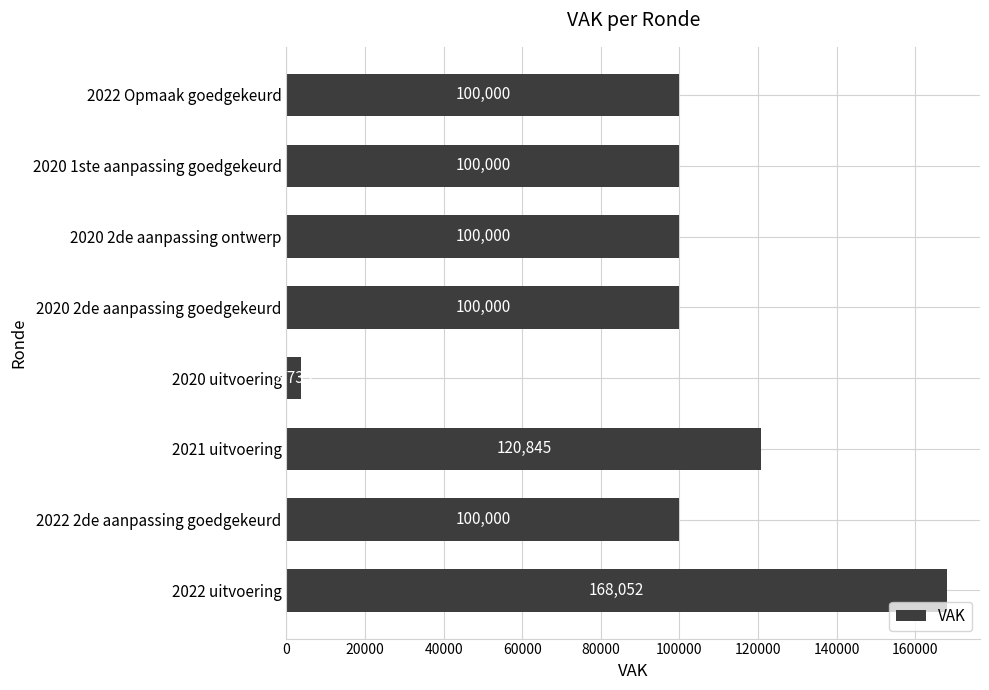

Reading bottom to top, transcribe all the data shown in this chart.

168052	100000	120845	3735	100000	100000	100000	100000